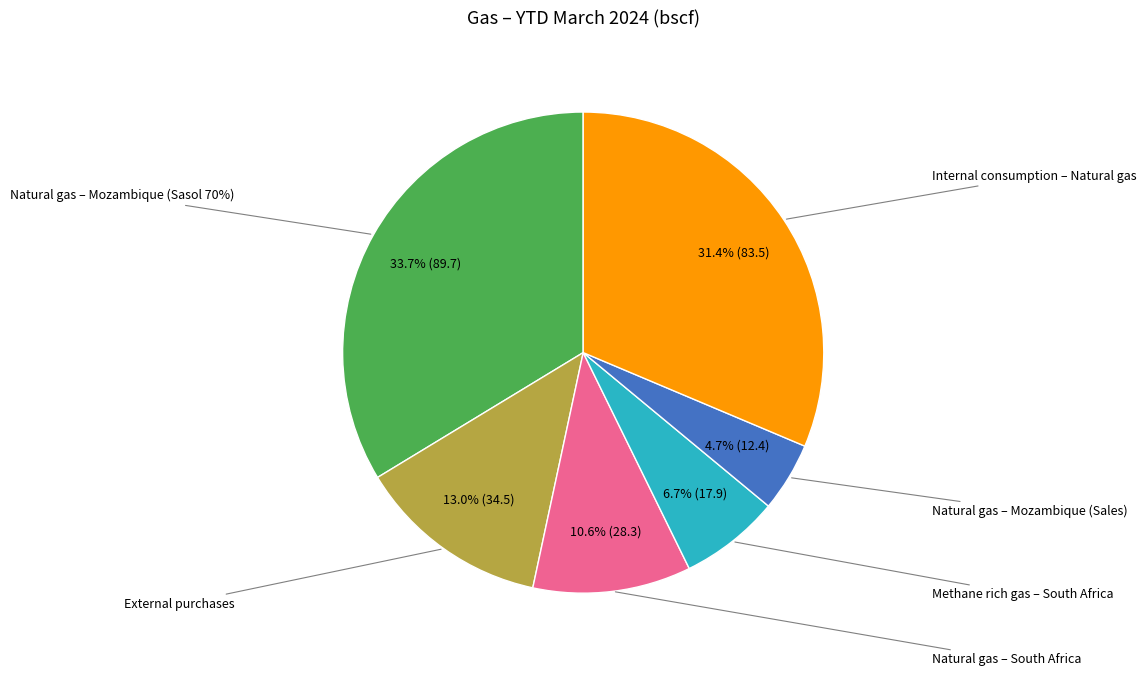

Rank the categories by value from highest to lowest.

Natural gas – Mozambique (Sasol 70%), Internal consumption – Natural gas, External purchases, Natural gas – South Africa, Methane rich gas – South Africa, Natural gas – Mozambique (Sales)